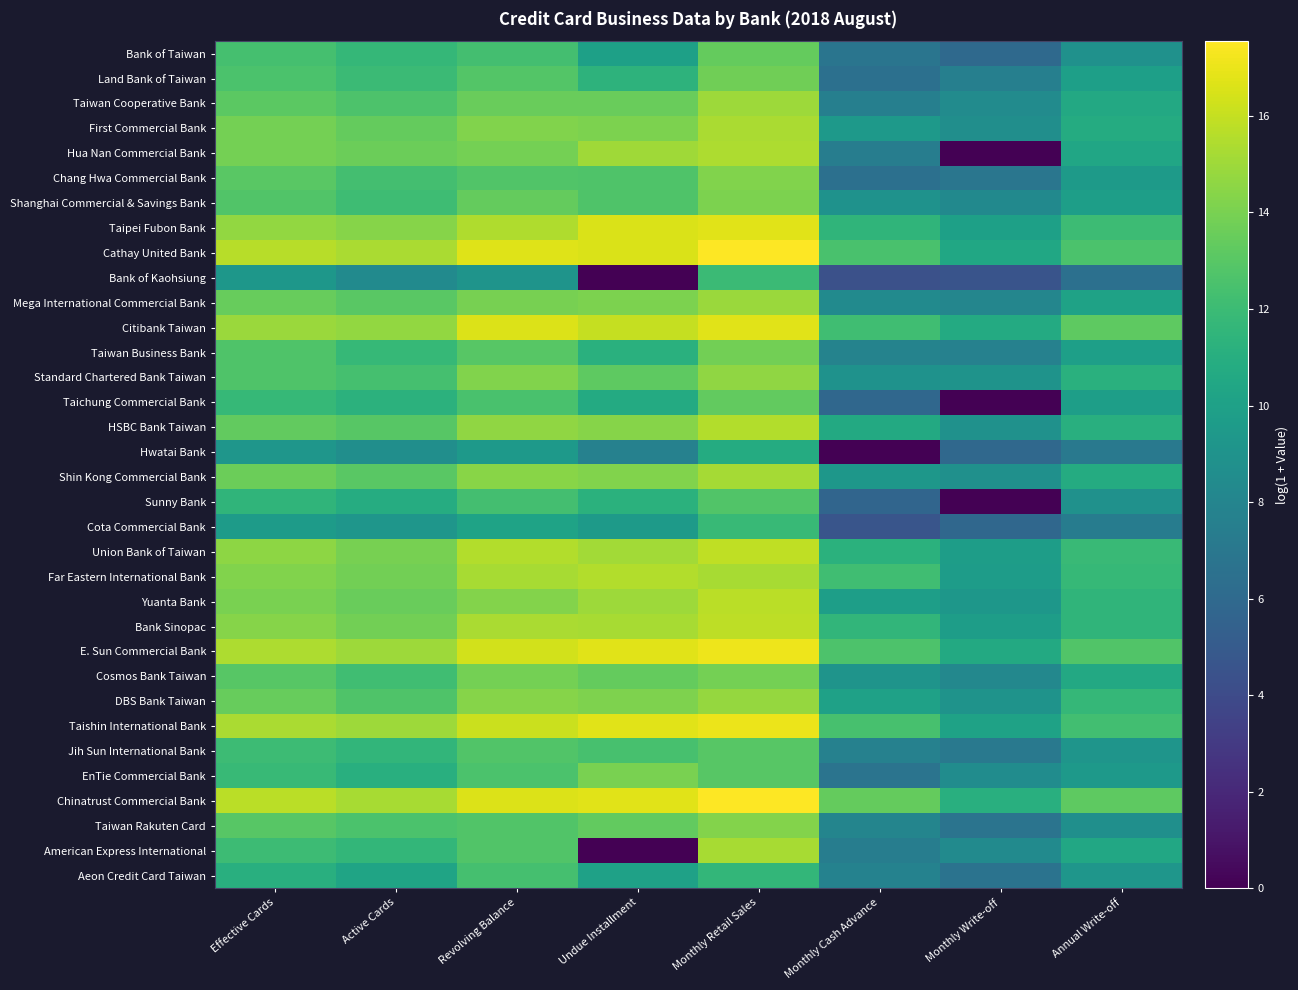

Count the number of categories in the chart.

8